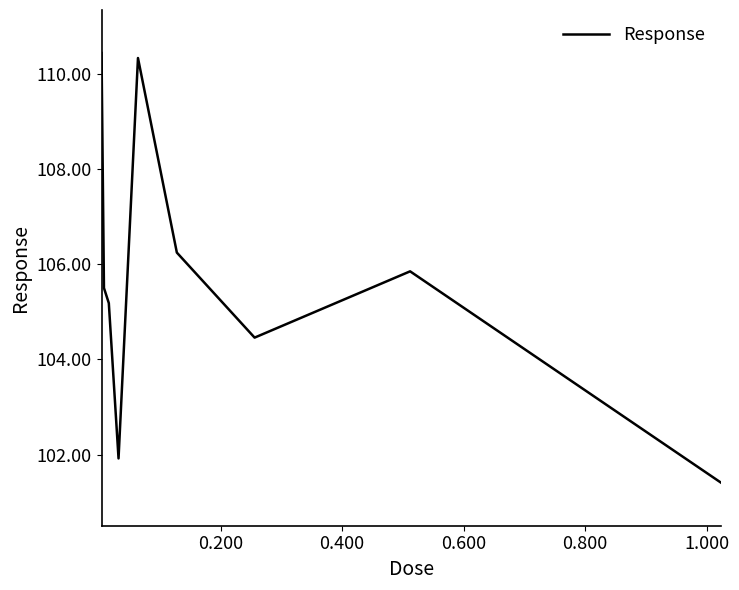

What is the difference between the maximum and minimum values?

9.0